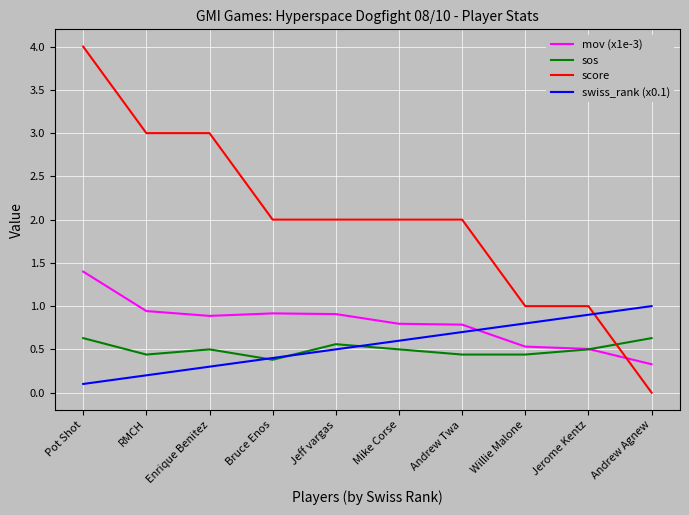

How many lines are shown in the chart?

4